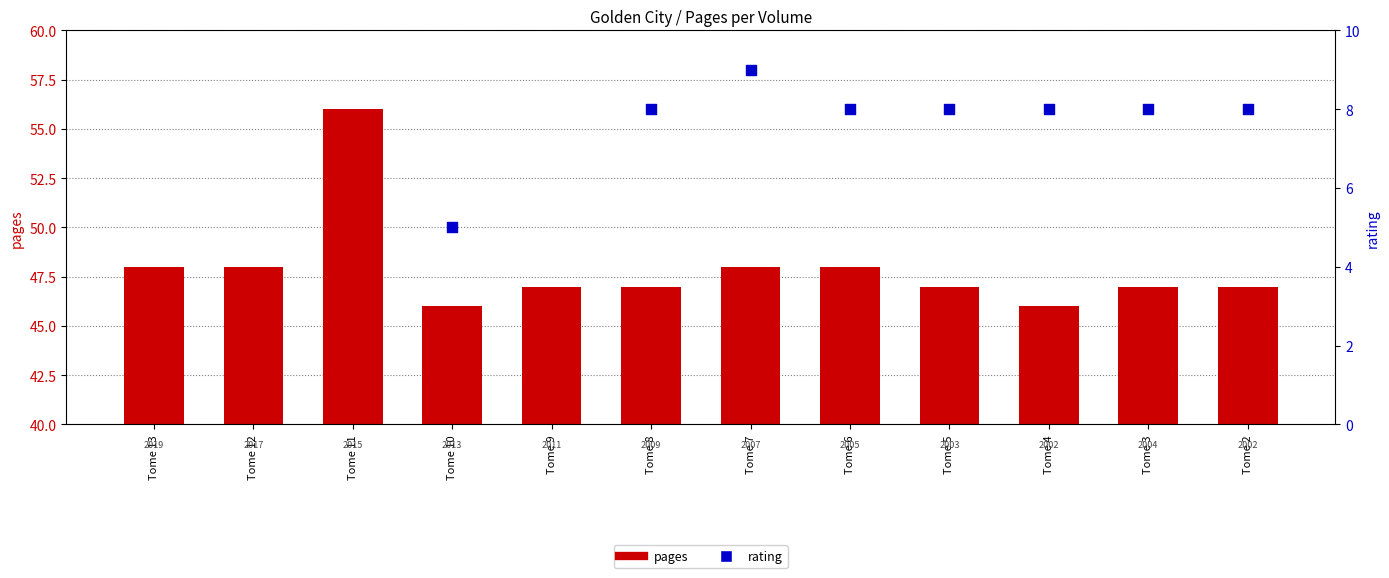

Which series reaches the maximum Y coordinate?

pages